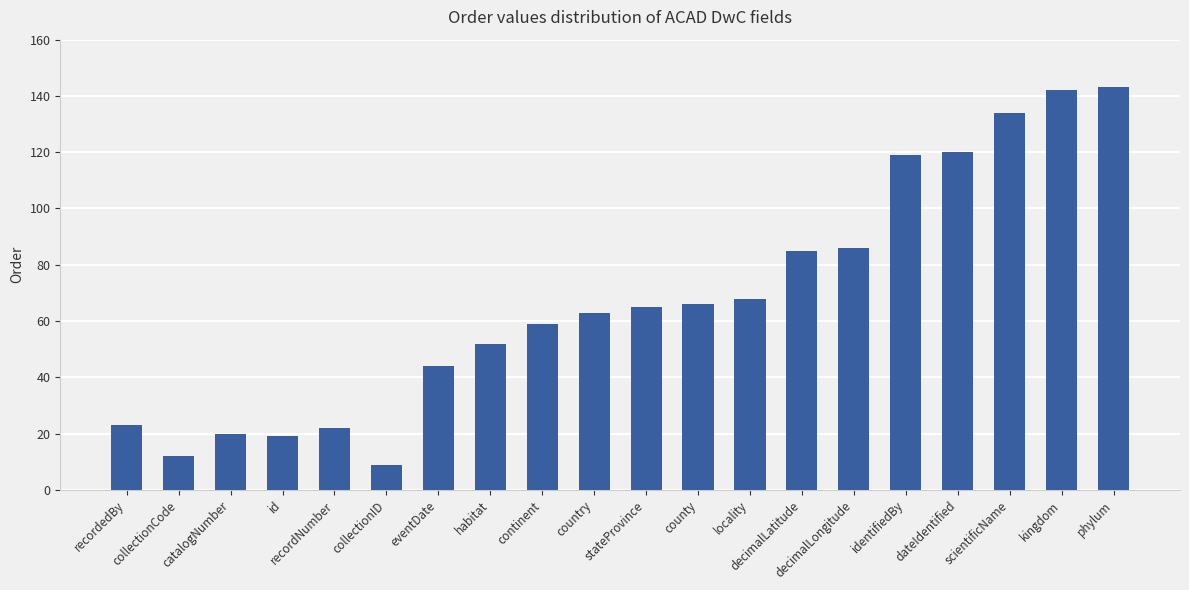

How many series are shown in this chart?

1